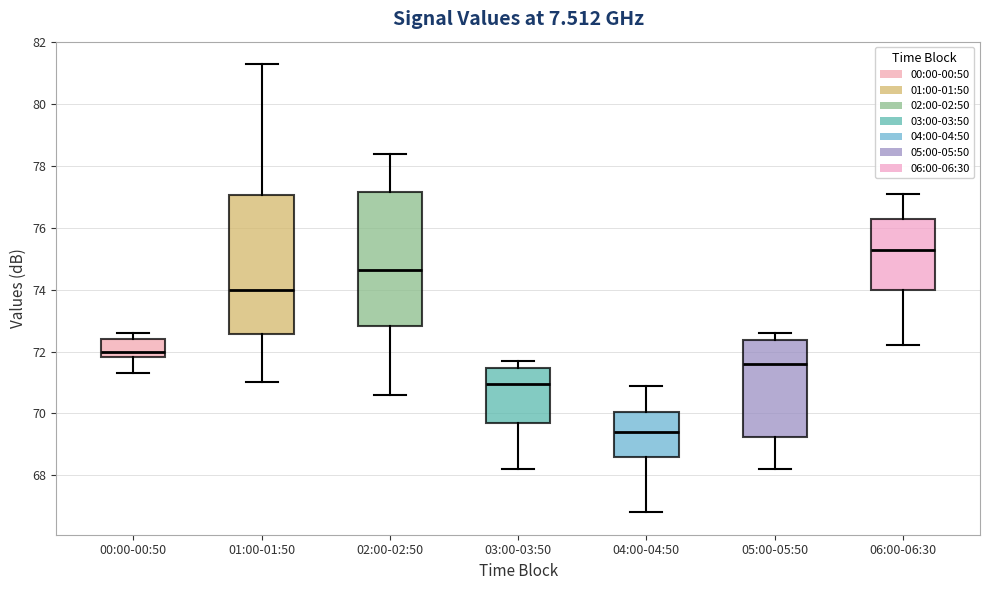

Reading left to right, transcribe this box plot: for each box, give where its median line is, the range the box spans, and where its two whiskers end, as read against the y-axis. The values are not printed on the chart, so give them approximately, as read against the axis.

00:00-00:50: median 72.0, box 71.8 to 72.4, whiskers 71.4 to 72.6
01:00-01:50: median 74.0, box 72.6 to 77.0, whiskers 71.0 to 81.4
02:00-02:50: median 74.6, box 72.8 to 77.2, whiskers 70.6 to 78.4
03:00-03:50: median 71.0, box 69.6 to 71.4, whiskers 68.2 to 71.8
04:00-04:50: median 69.4, box 68.6 to 70.0, whiskers 66.8 to 71.0
05:00-05:50: median 71.6, box 69.2 to 72.4, whiskers 68.2 to 72.6
06:00-06:30: median 75.4, box 74.0 to 76.2, whiskers 72.2 to 77.2